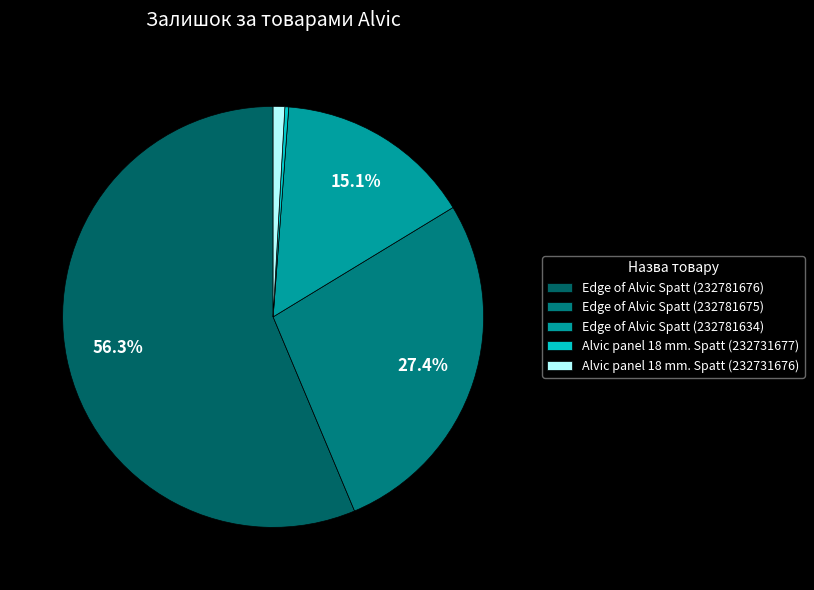

What is the change in value from Edge of Alvic Spatt (232781675) to Alvic panel 18 mm. Spatt (232731677)?

-274